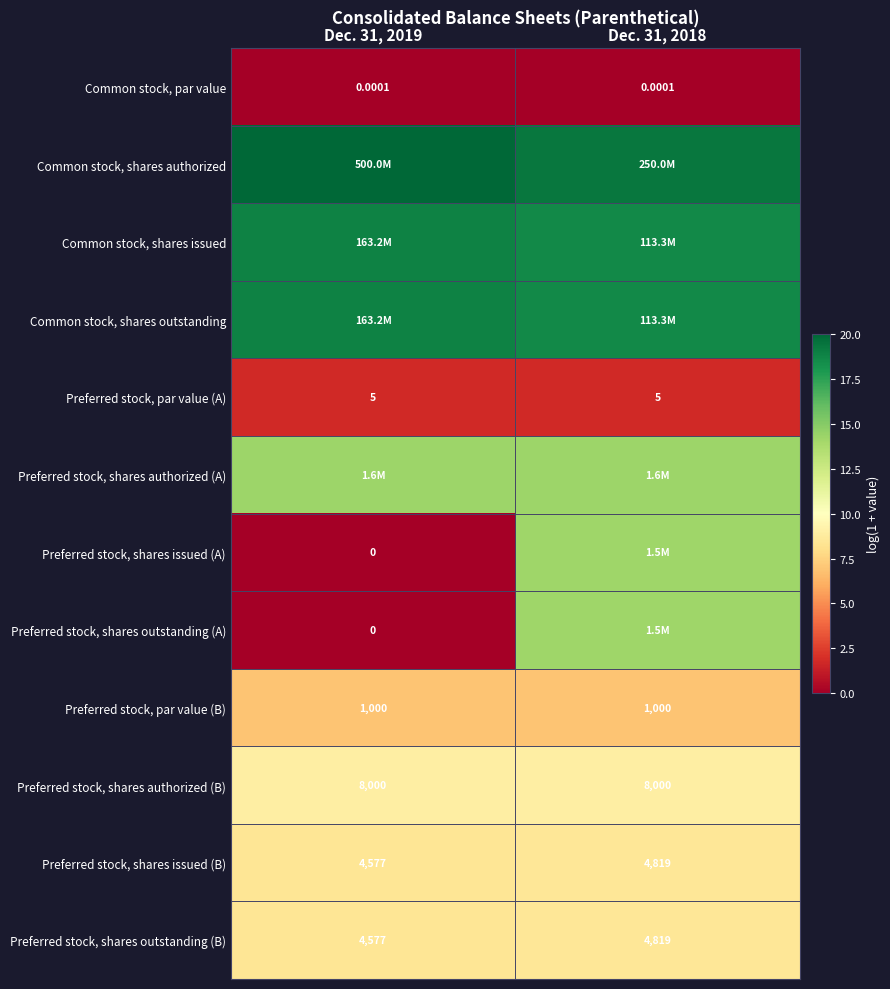

At which label is Common stock, shares authorized closest to 19?

Dec. 31, 2018